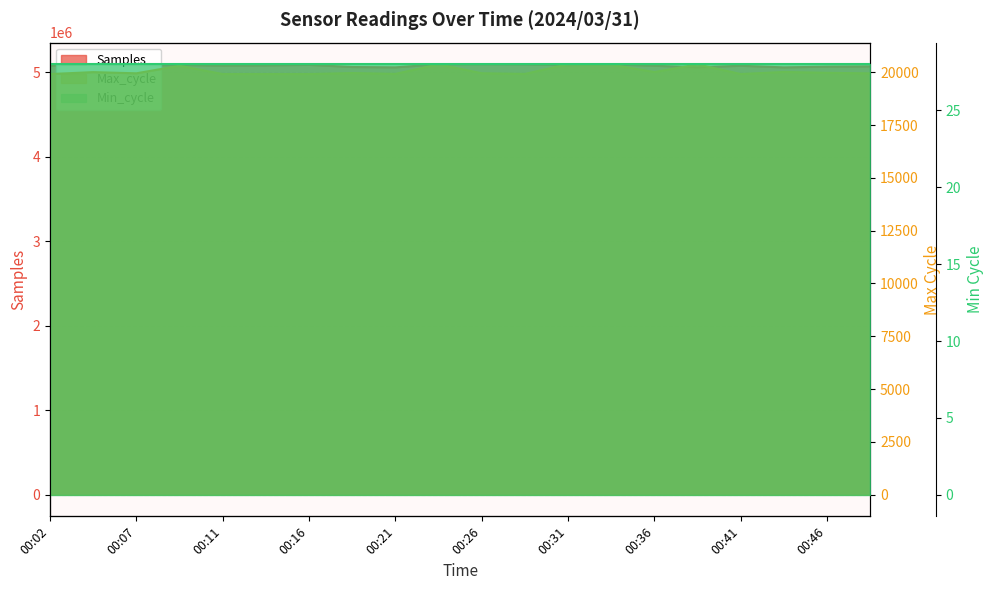

Where is the first local maximum for Max_cycle?

00:04